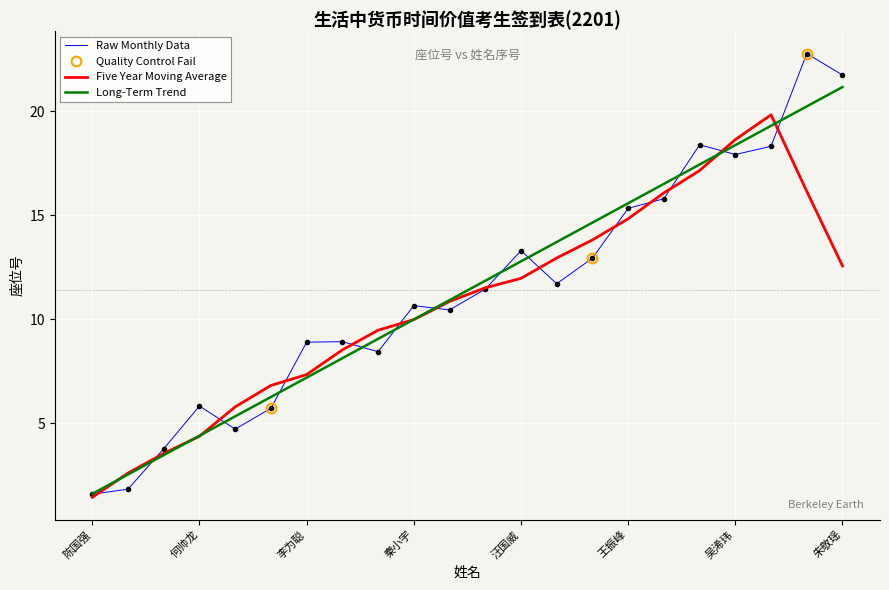

What is the minimum value for Five Year Moving Average?

1.4